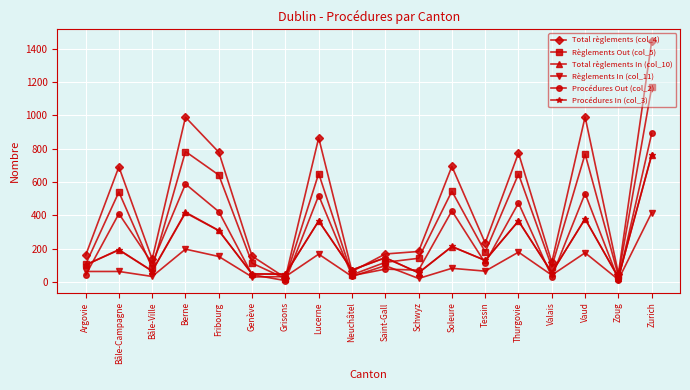

Which series has the widest spread of values?

Total règlements (col_4)